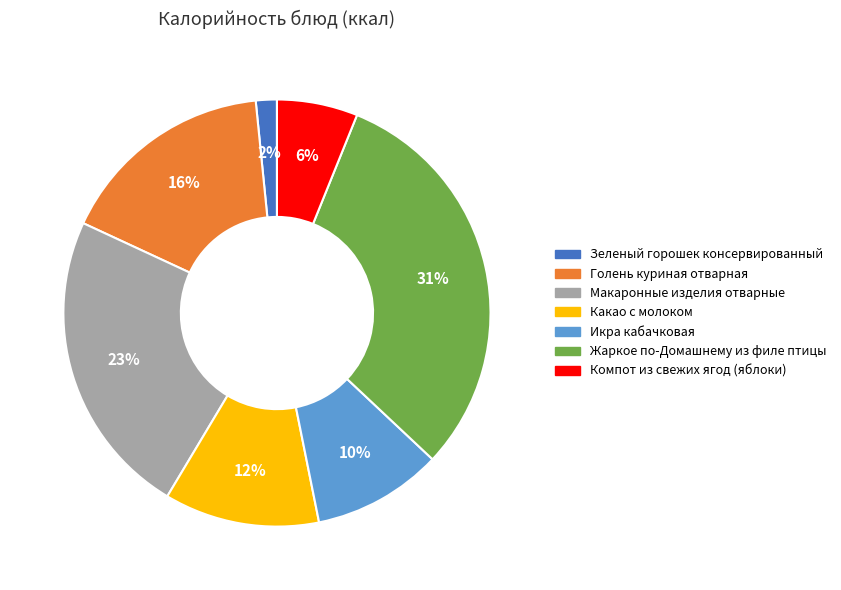

Between Зеленый горошек консервированный and Макаронные изделия отварные, which is larger?

Макаронные изделия отварные